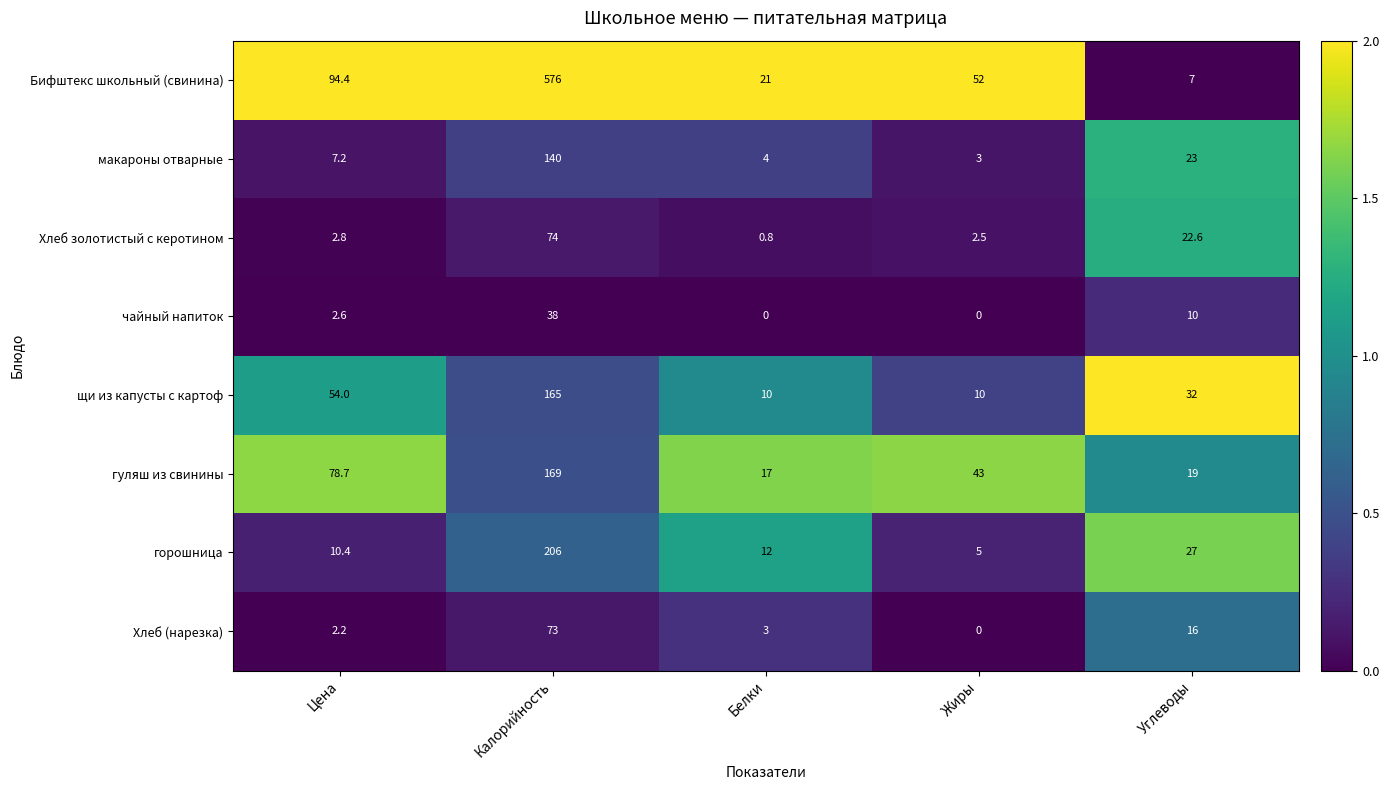

What is the approximate value of макароны отварные at Белки?

4.0